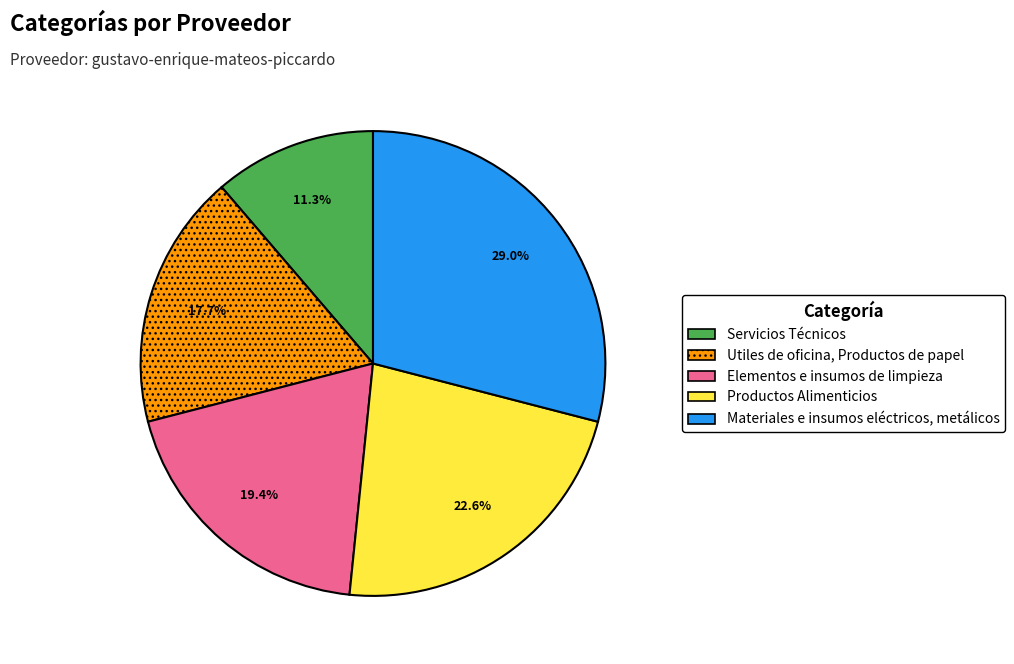

What is the total percentage of Materiales e insumos eléctricos, metálicos and Servicios Técnicos?

40.3%